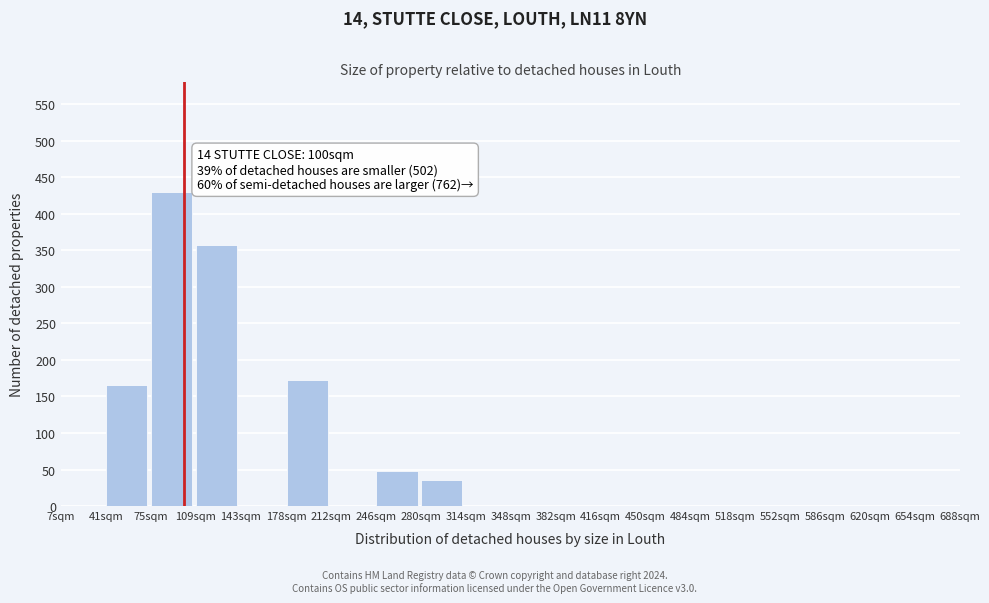

Reading right to left, list all the values displayed in this chart.

654sqm=0	620sqm=0	586sqm=0	552sqm=0	518sqm=0	484sqm=0	450sqm=0	416sqm=0	382sqm=0	348sqm=0	314sqm=0	280sqm=35	246sqm=48	212sqm=0	178sqm=172	143sqm=0	109sqm=357	75sqm=430	41sqm=165	7sqm=0